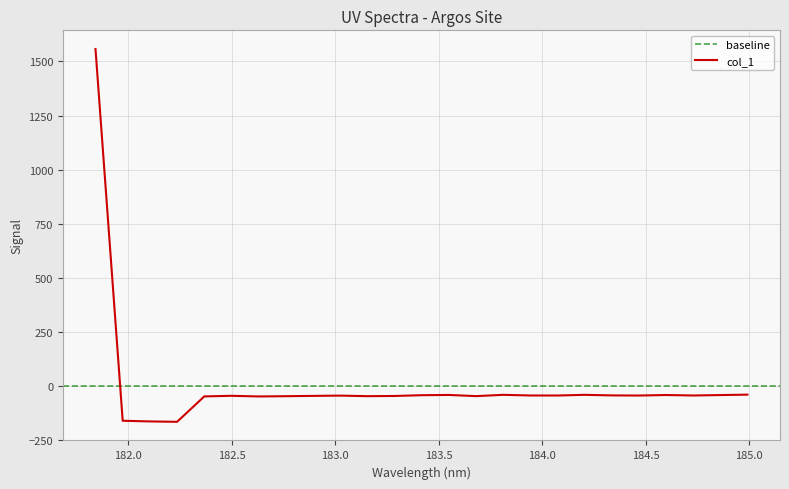

Reading left to right, extract all data points from this chart.

1557.4	-159.7	-162.9	-164.6	-47.2	-44.5	-47.4	-46.3	-44.9	-43.7	-46.2	-45.3	-41.7	-40.5	-46.0	-40.0	-43.0	-43.1	-40.0	-42.6	-43.3	-40.9	-43.0	-41.1	-39.2